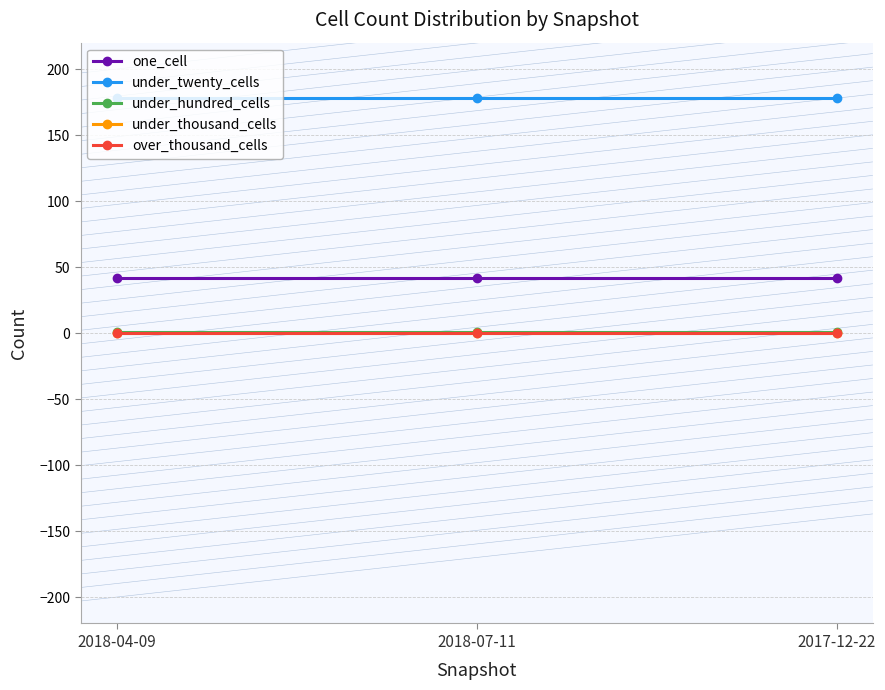

What is the greatest value displayed?

178